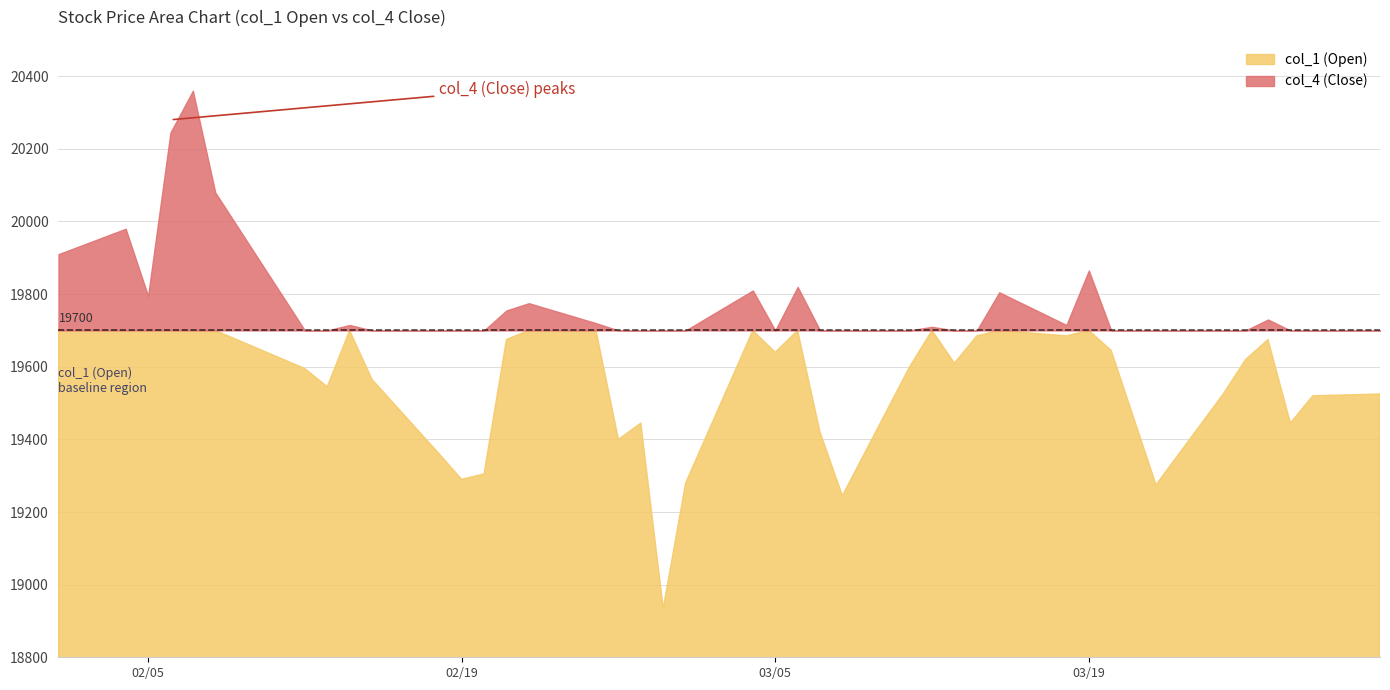

Where do col_4 (Close) and col_1 (Open) first cross each other?

3 and 4